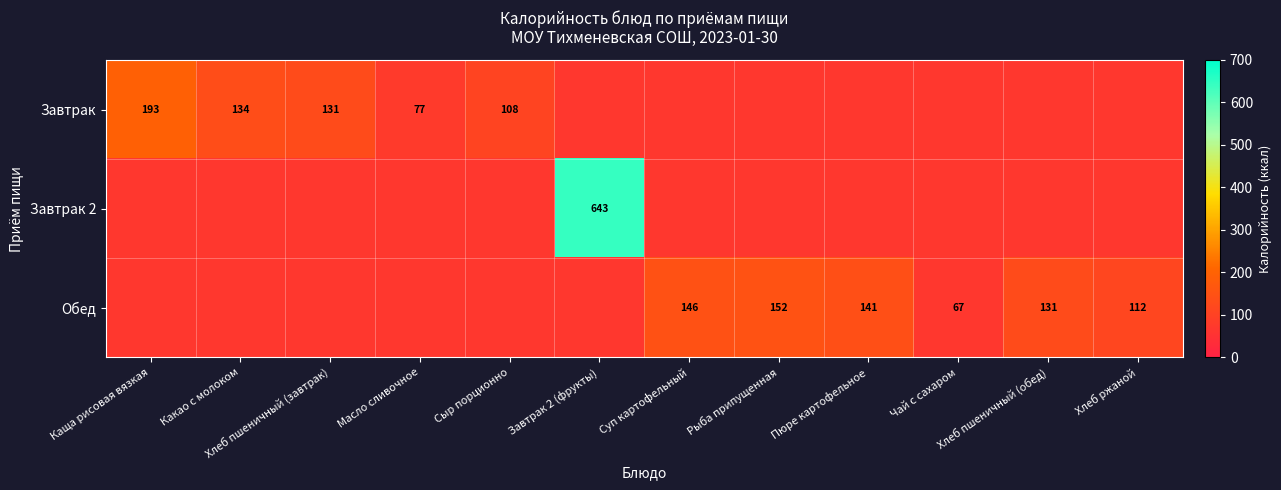

Between Рыба припущенная and Чай с сахаром, which series saw the biggest shift?

Обед